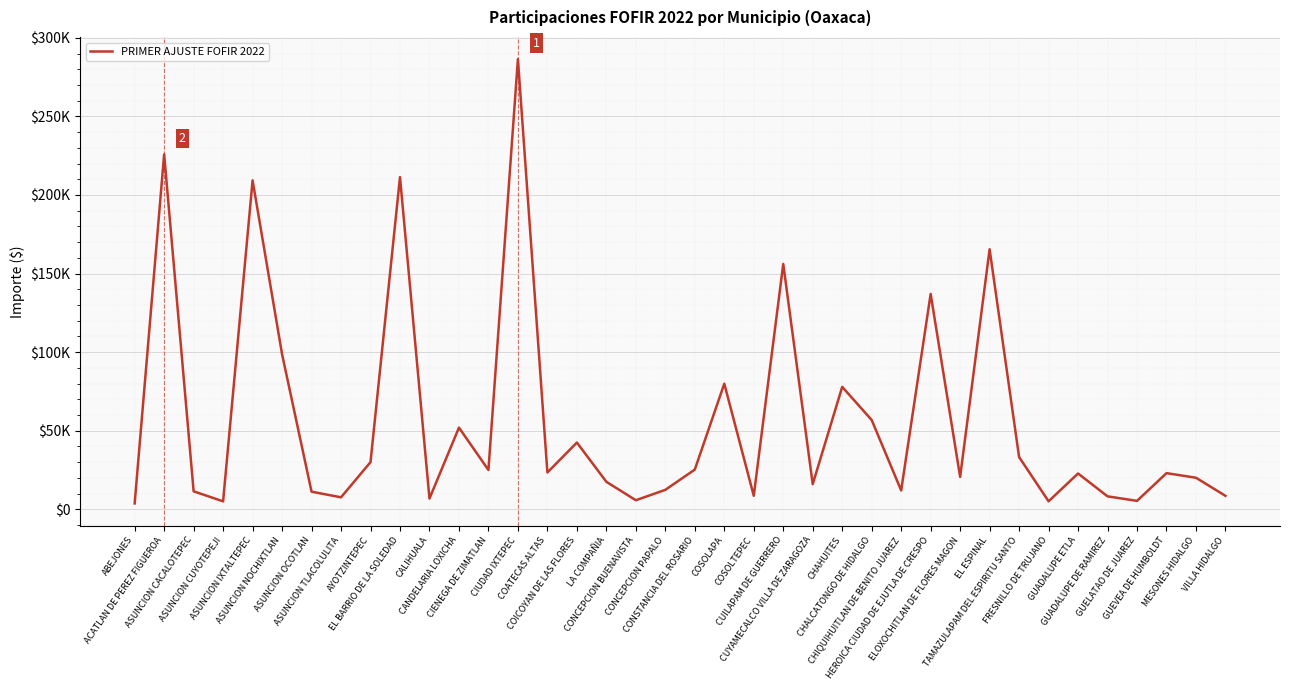

The value at VILLA HIDALGO is 8579. True or false?

True